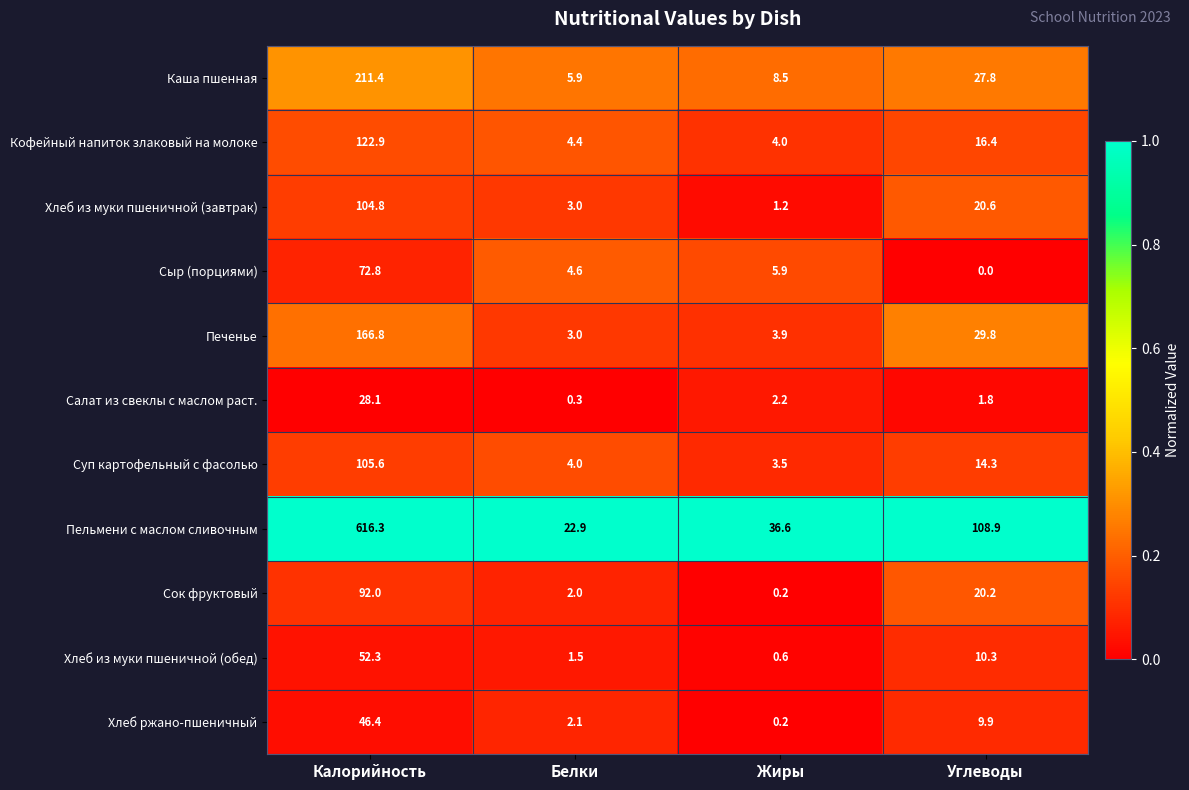

What is the maximum value shown in the chart?

616.3